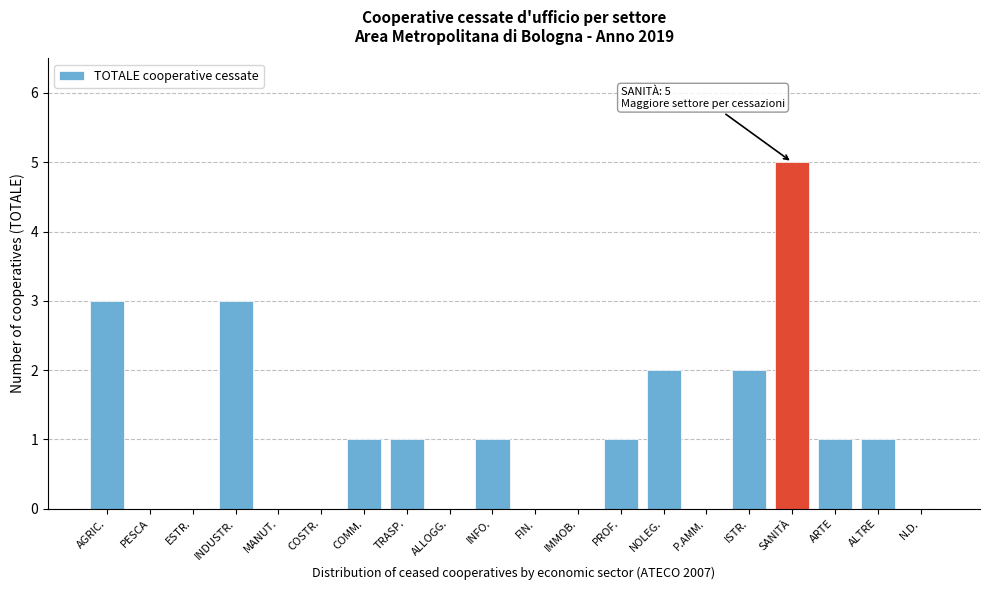

Reading left to right, extract all data points from this chart.

AGRIC.=3	PESCA=0	ESTR.=0	INDUSTR.=3	MANUT.=0	COSTR.=0	COMM.=1	TRASP.=1	ALLOGG.=0	INFO.=1	FIN.=0	IMMOB.=0	PROF.=1	NOLEG.=2	P.AMM.=0	ISTR.=2	SANITÀ=5	ARTE=1	ALTRE=1	N.D.=0